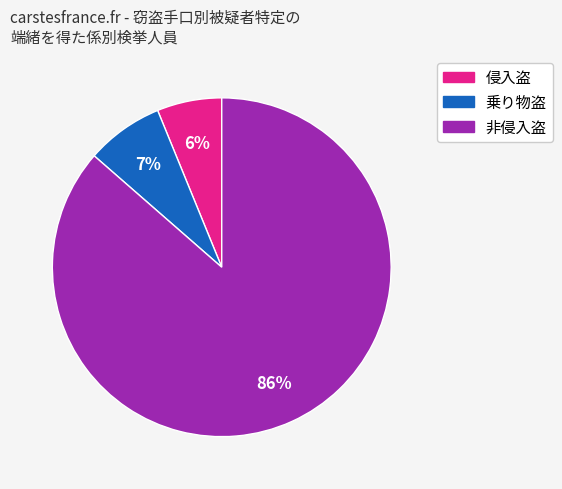

Do 非侵入盗 and 乗り物盗 together represent more than half of the pie?

Yes